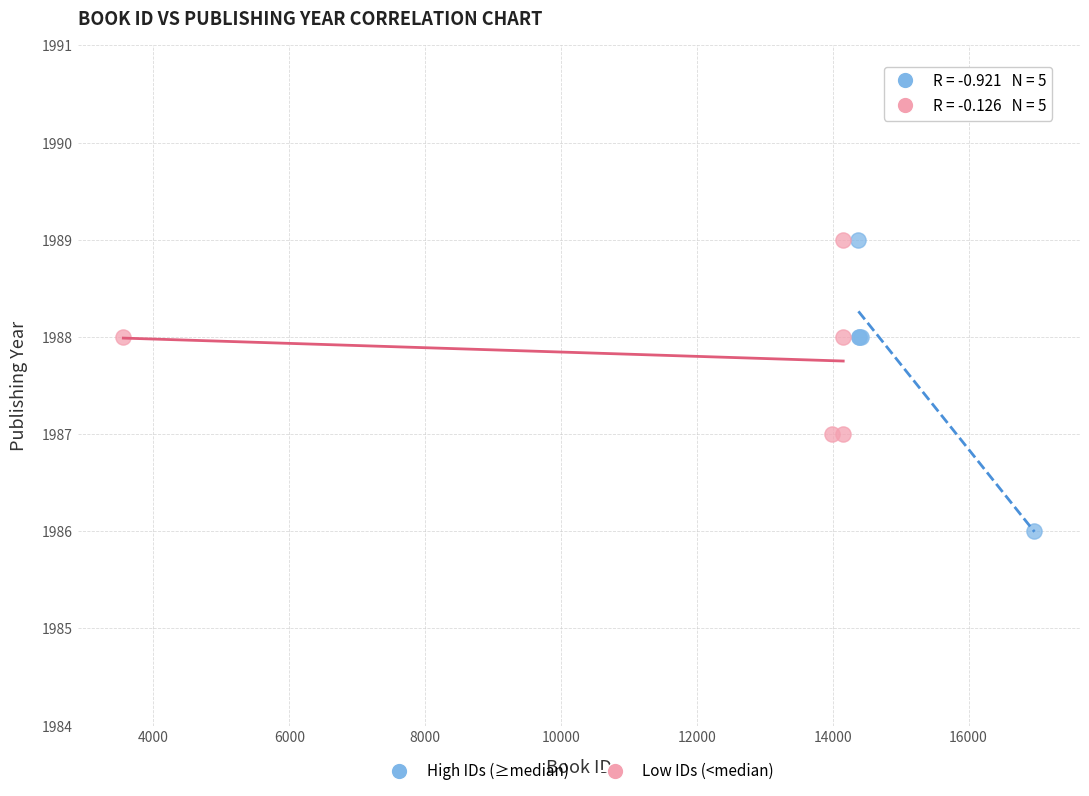

Which series reaches the minimum Y coordinate?

High IDs (≥median)